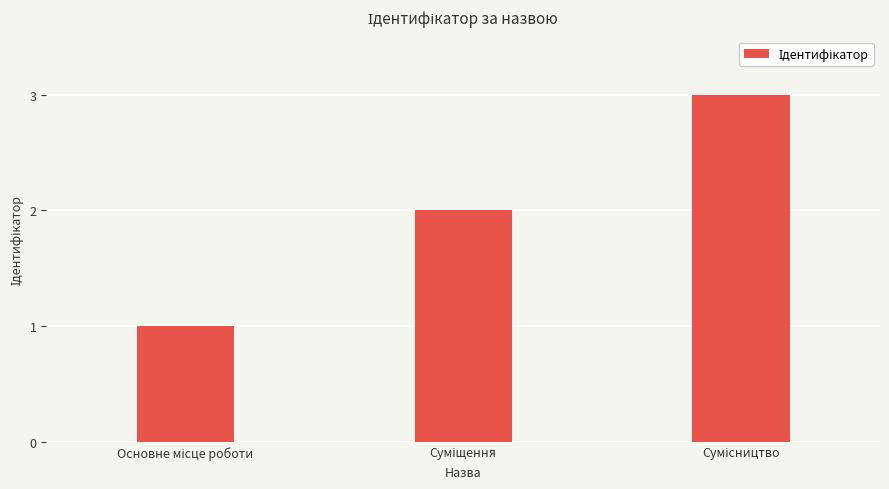

What is the greatest value displayed?

3